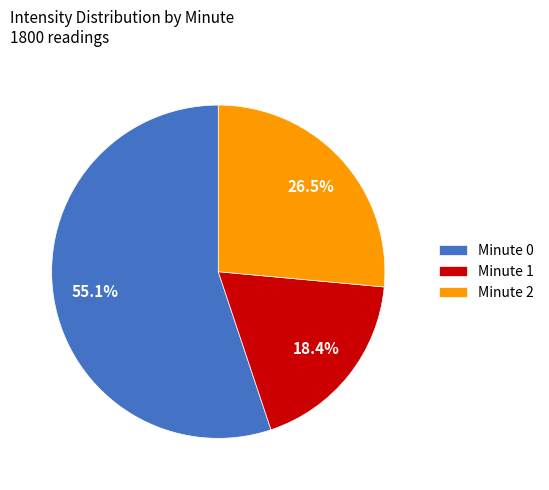

Which category has the smallest portion of the pie?

Minute 1